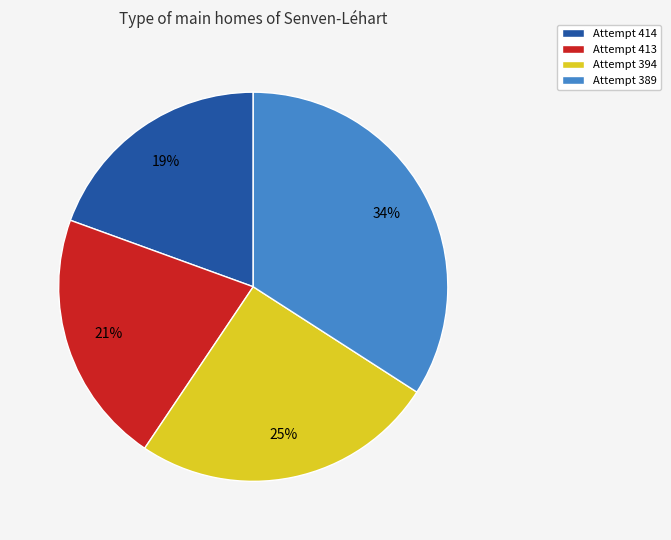

To the nearest percent, what is the difference between the largest and smallest slice percentages?

15%